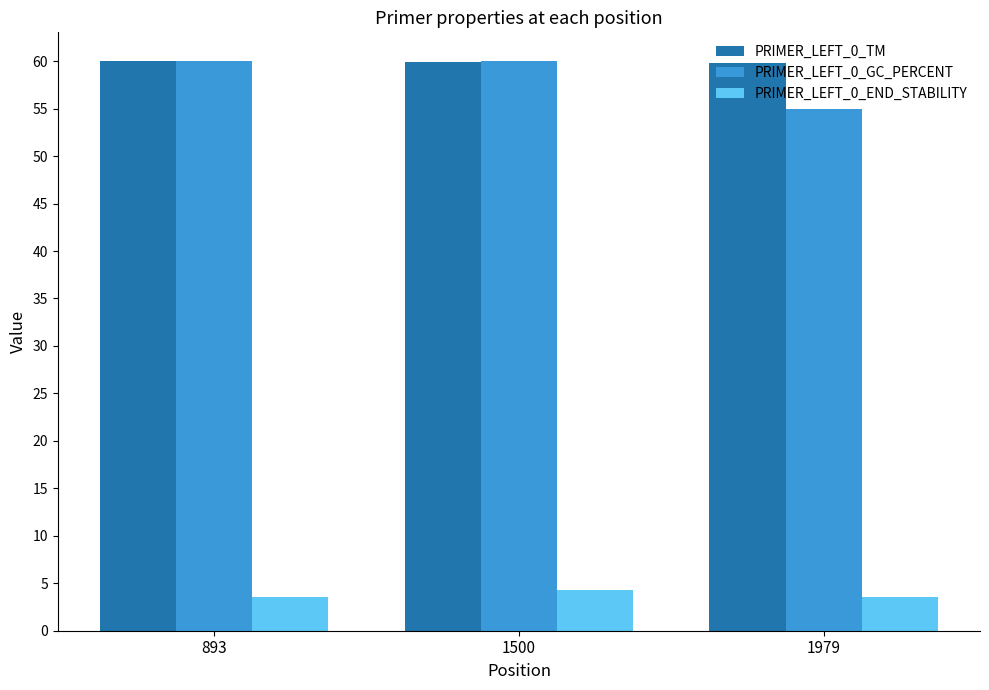

Are the bars grouped side by side (vs. stacked)?

Yes